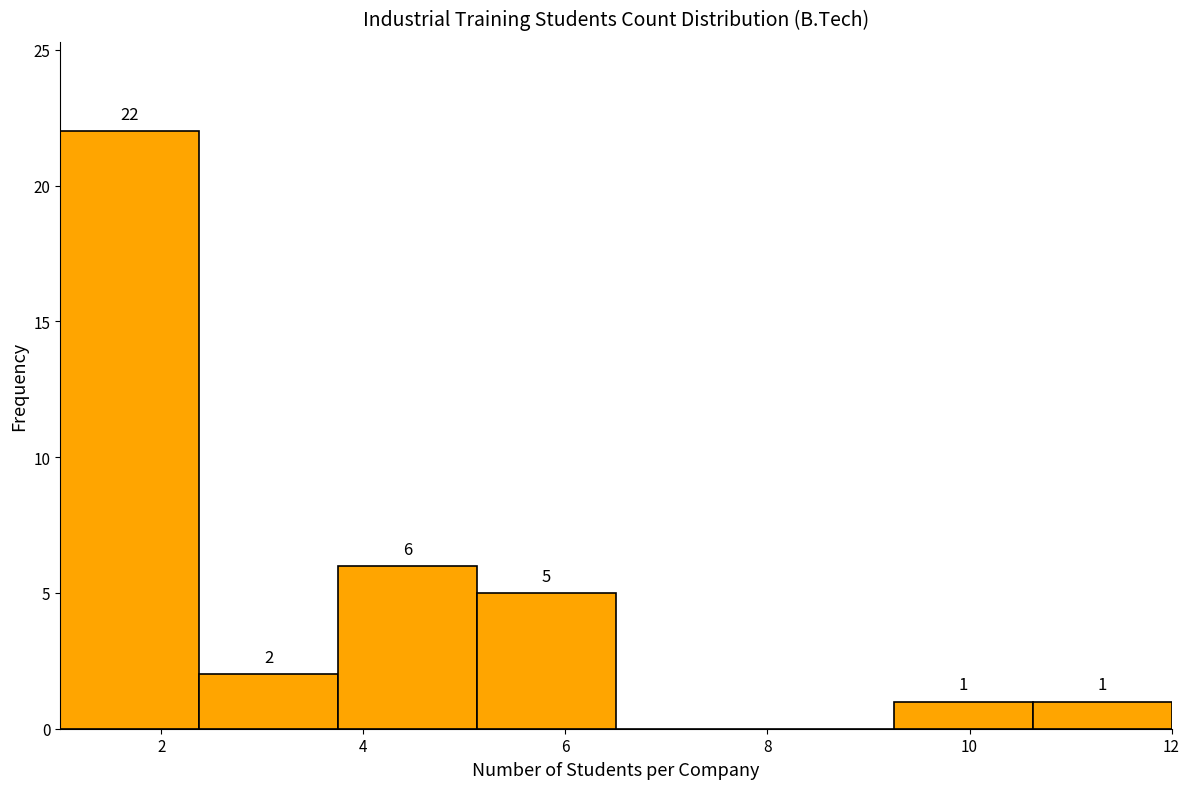

Which range on the x-axis has the tallest bar?

1.0 to 2.4